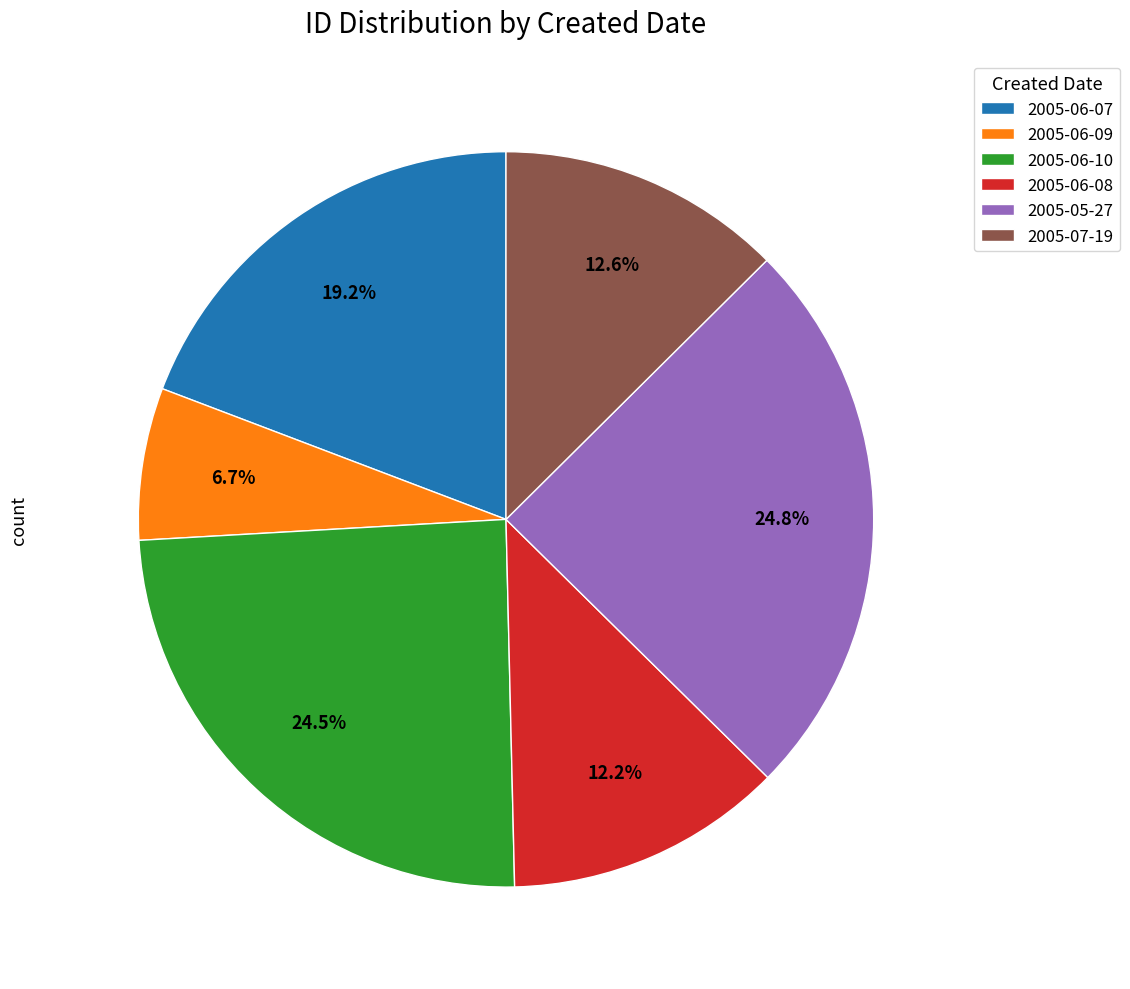

Which category has the smallest portion of the pie?

2005-06-09